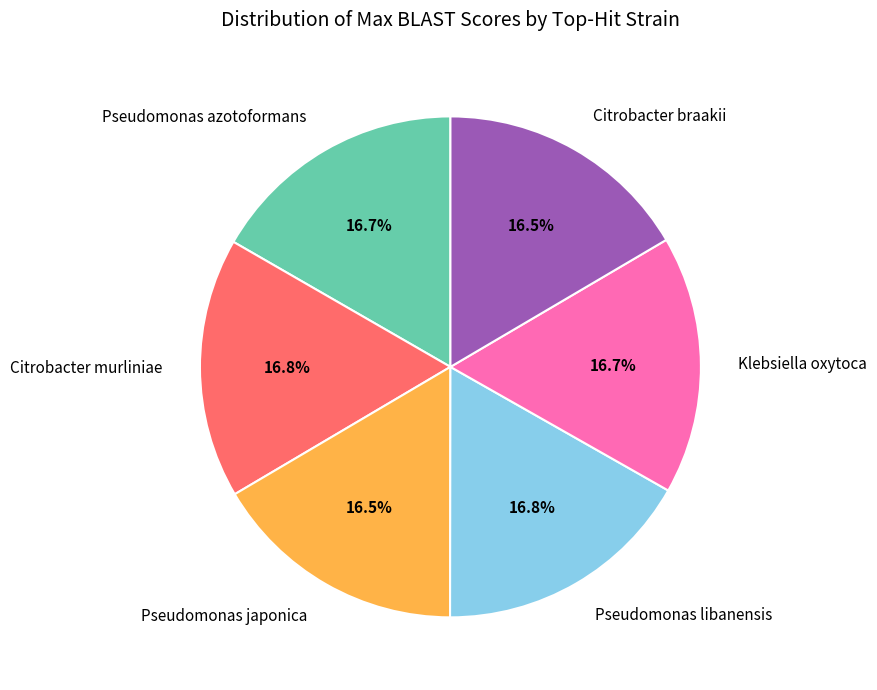

Is Pseudomonas japonica the majority of the pie?

No